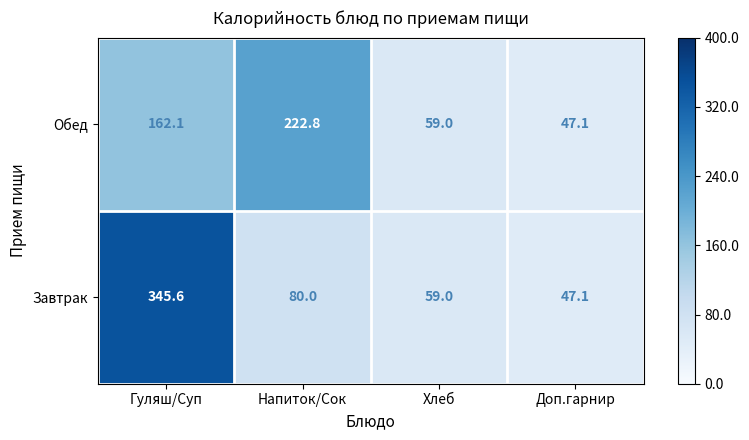

At which category is the sum across all series the highest?

Гуляш/Суп